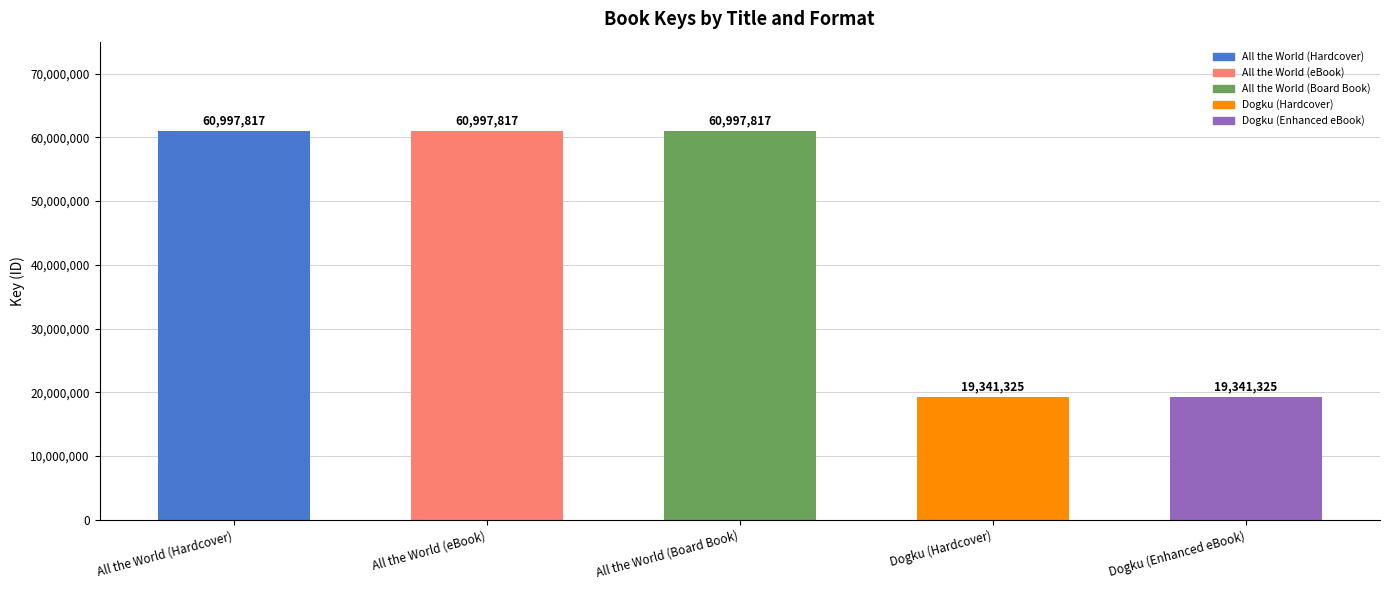

The value at All the World (Hardcover) is 89043015. True or false?

False